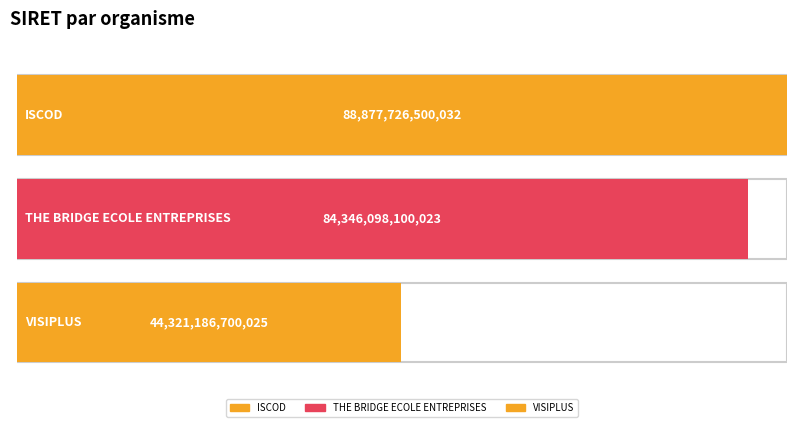

Read the value at ISCOD.

88877726500032